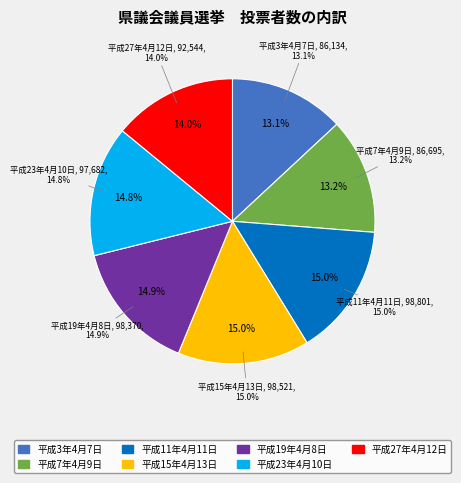

To the nearest percent, what portion does 平成27年4月12日 represent?

14%